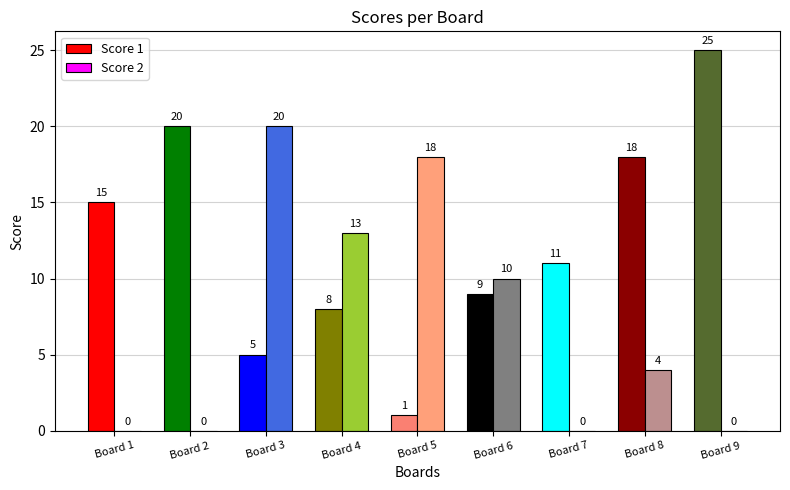

What is the difference between the Score 1 values at Board 9 and Board 5?

24